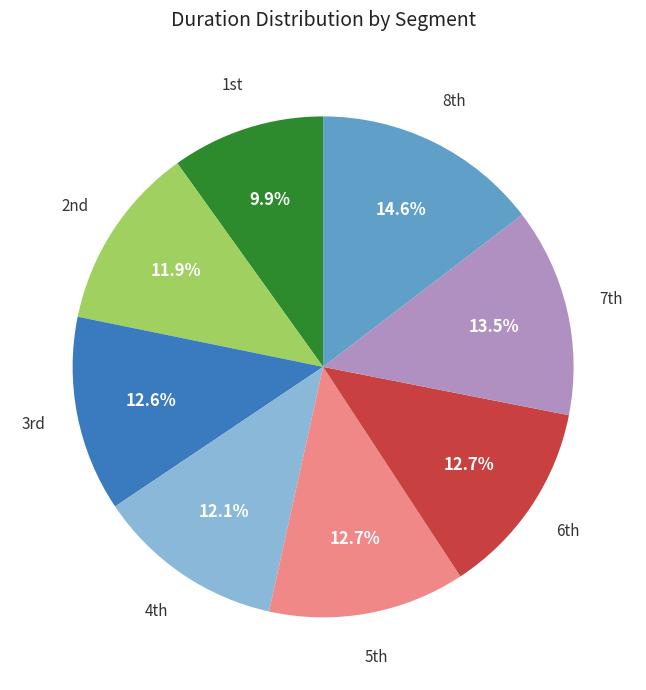

To the nearest percent, what is the difference between the largest and smallest slice percentages?

5%